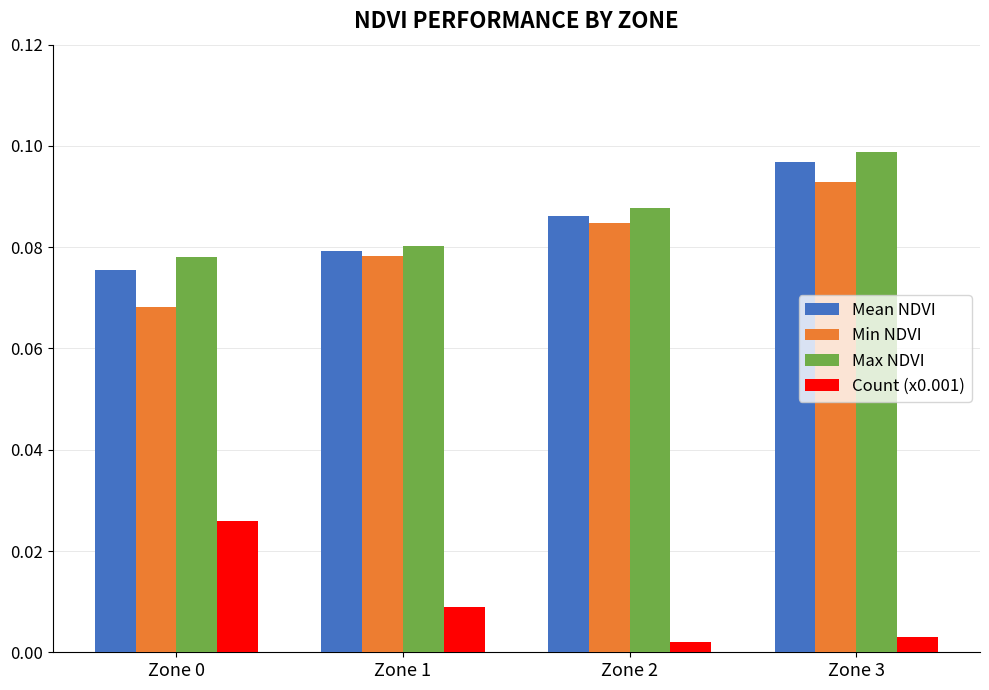

How many bars are there in total?

16